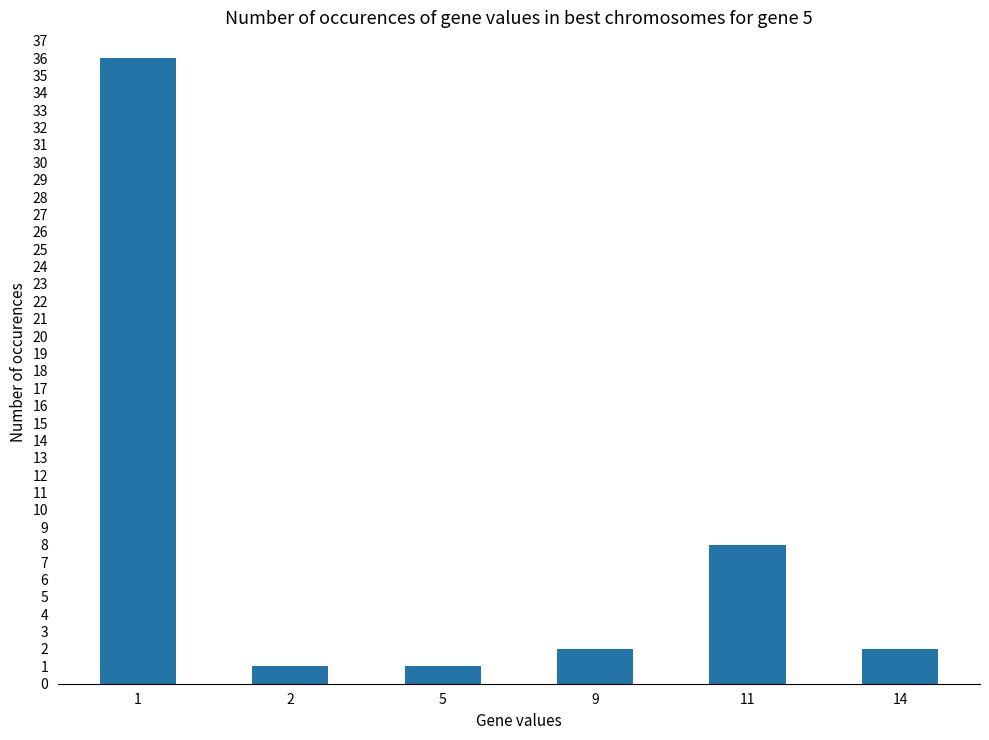

True or false: the data shows 23 at 1.

False